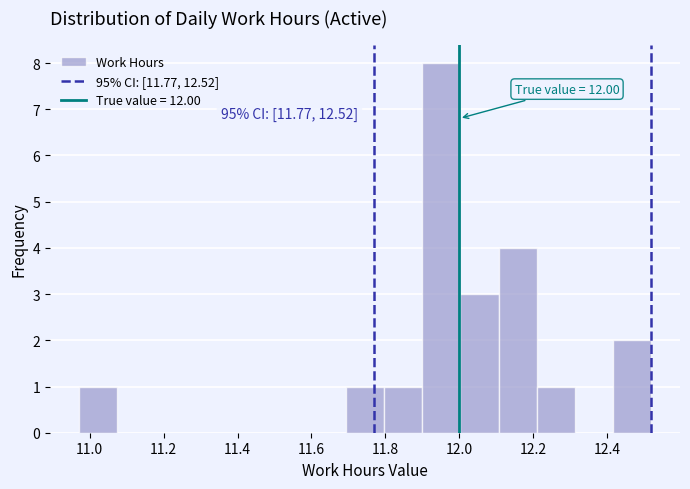

Which range on the x-axis has the tallest bar?

11.90 to 12.00